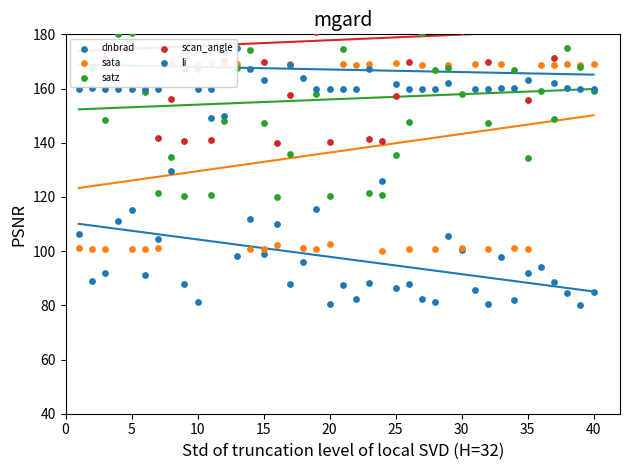

At how many categories does at least one series exceed 175?

26